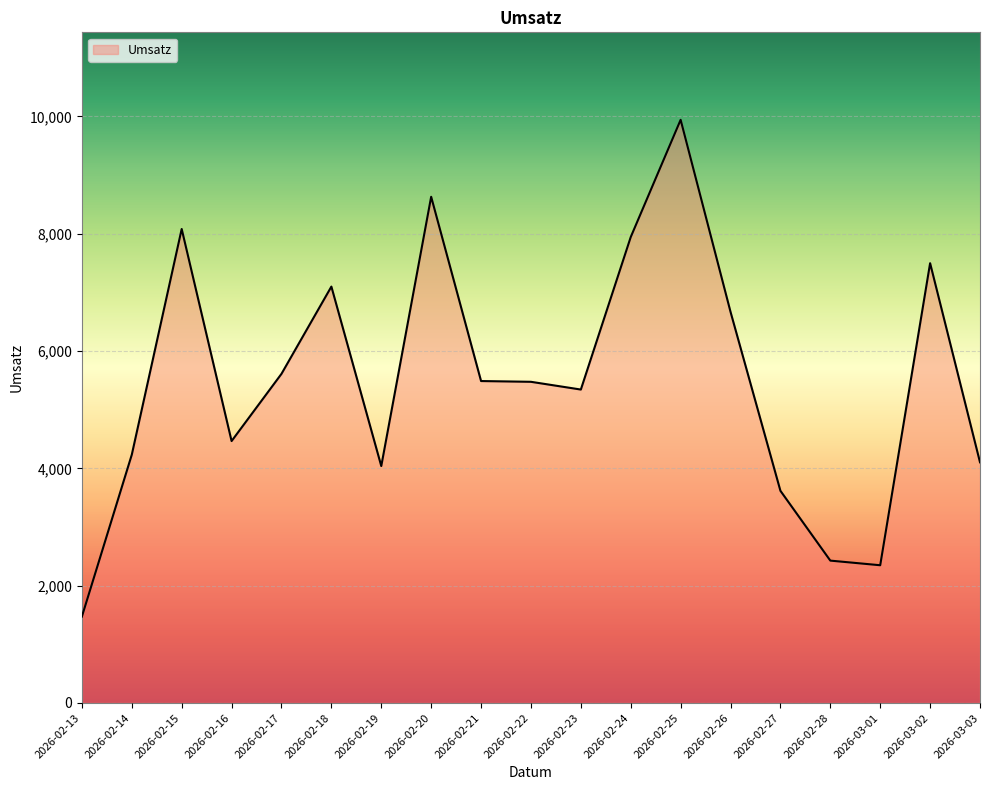

Count the number of categories in the chart.

19